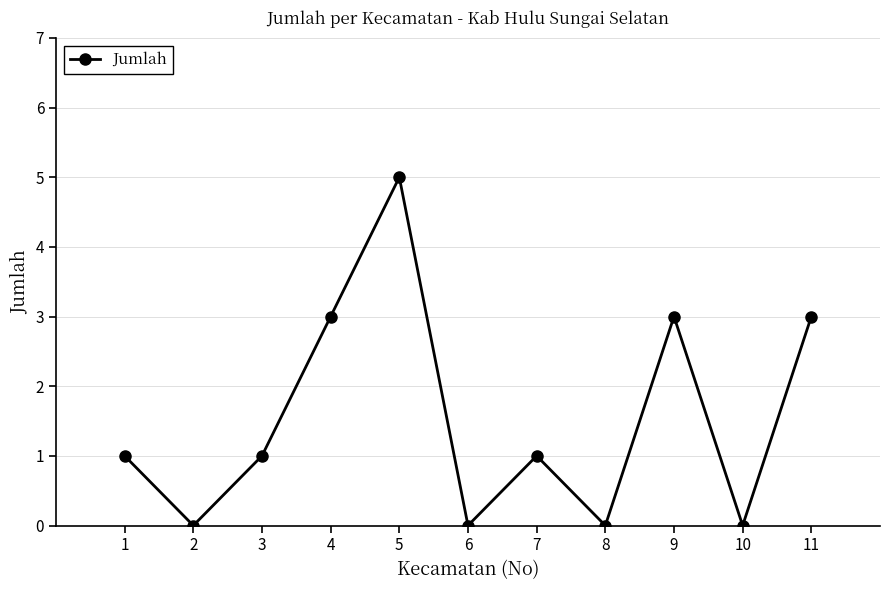

The chart shows a value of 0 at 1. True or false?

False